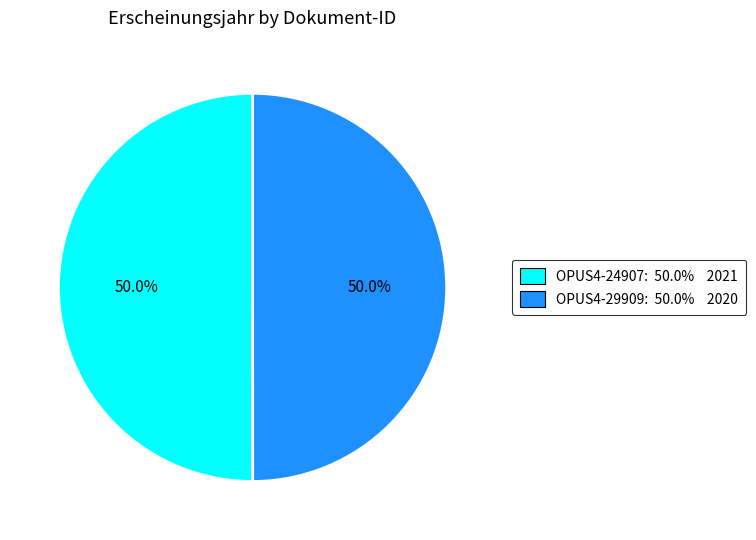

How many slices are in this pie chart?

2